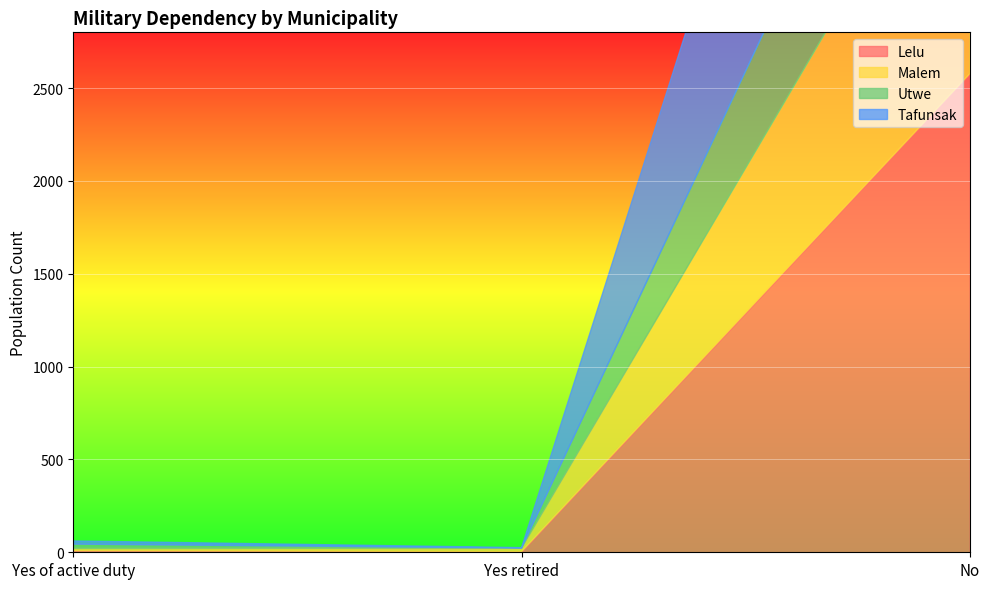

What is the greatest value displayed?

2578